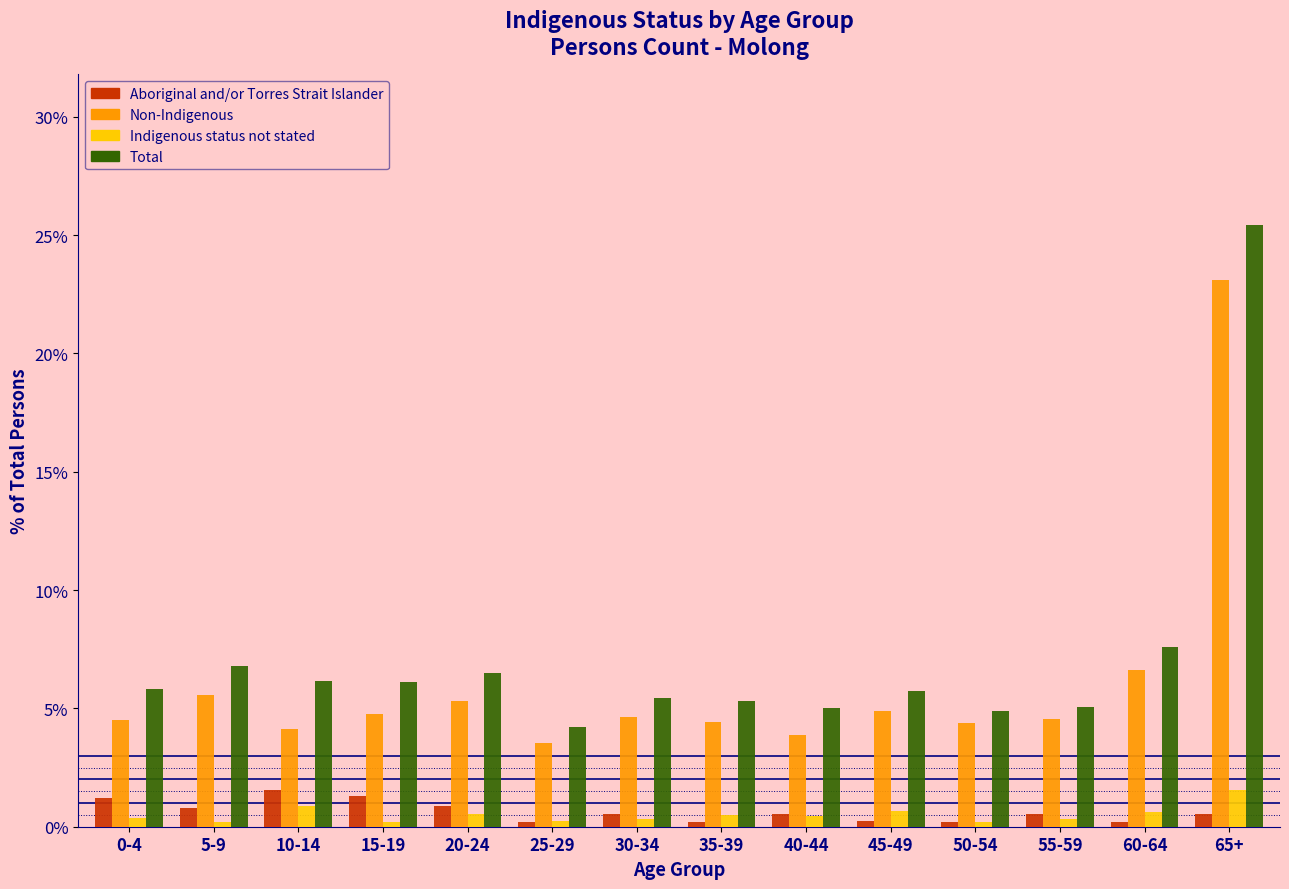

What is the minimum value for Total?

4.2